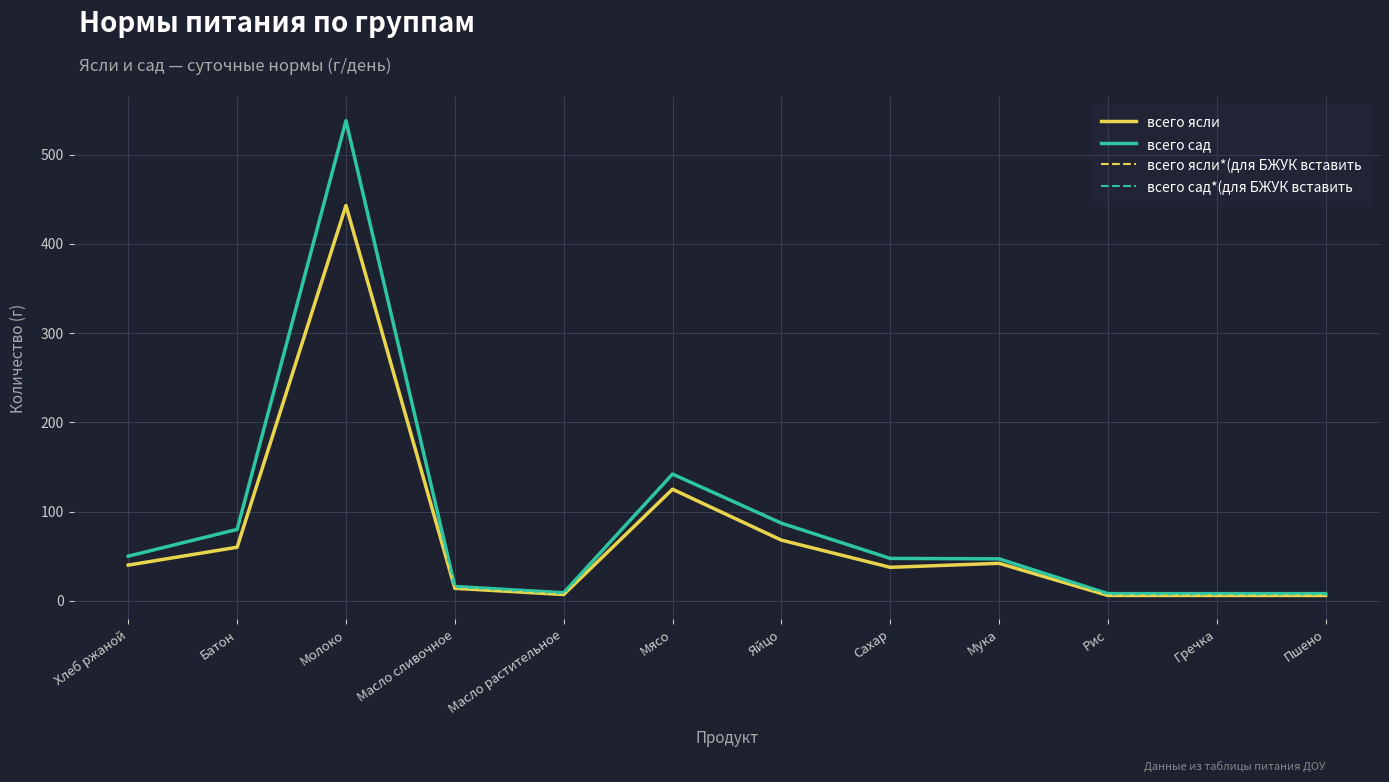

Is this an area chart (filled region under the line)?

No